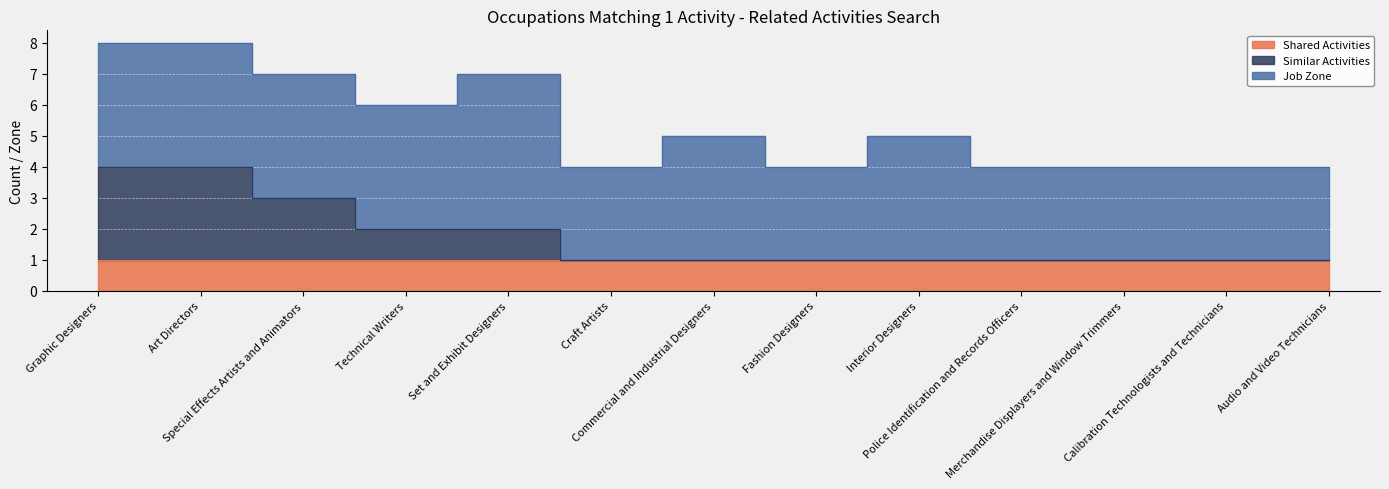

What is the total value across all series at Merchandise Displayers and Window Trimmers?

4